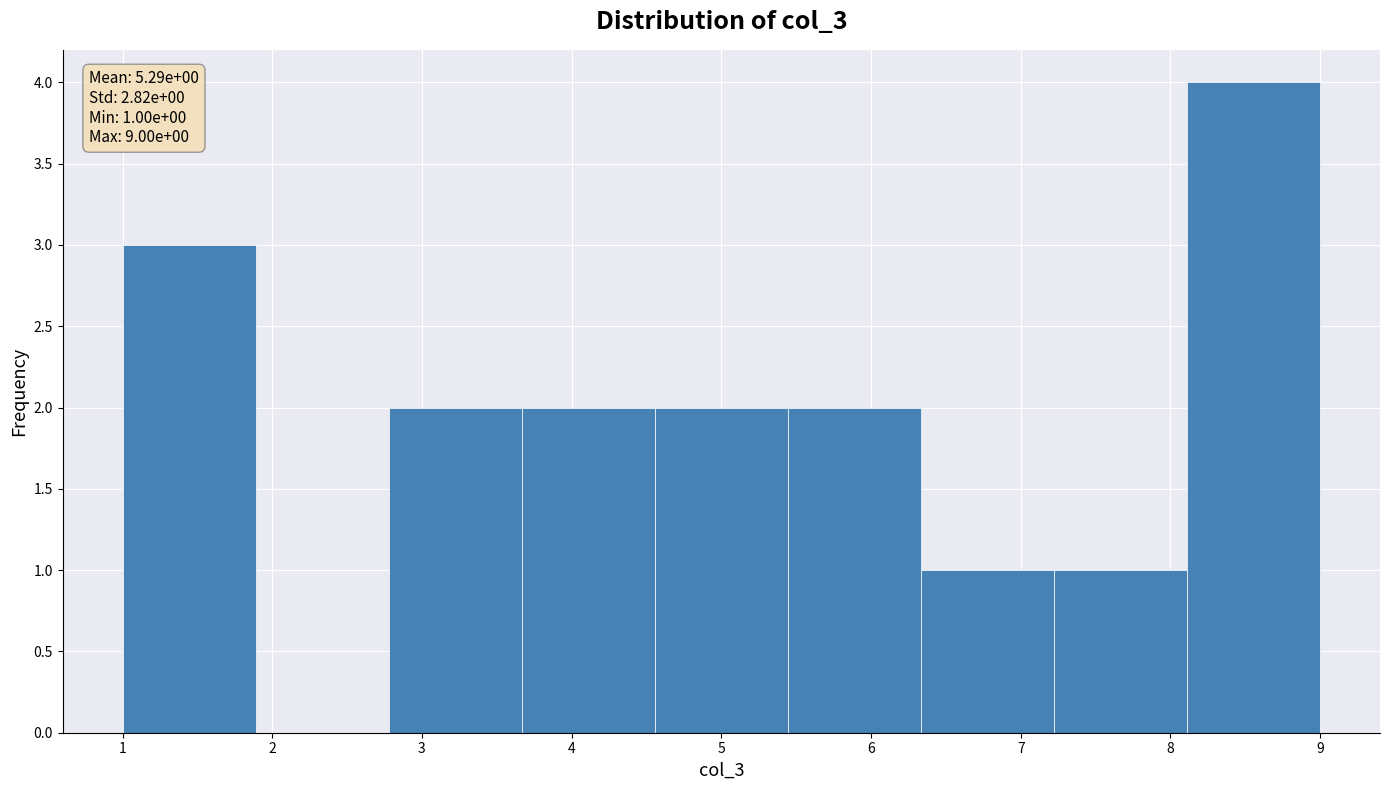

Over which range of the x-axis is the bar tallest?

8.1 to 9.0